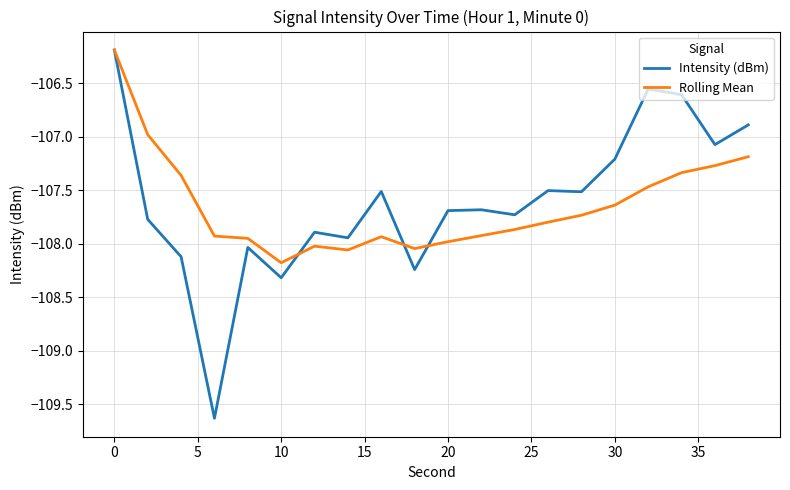

What is the maximum value shown in the chart?

-106.2